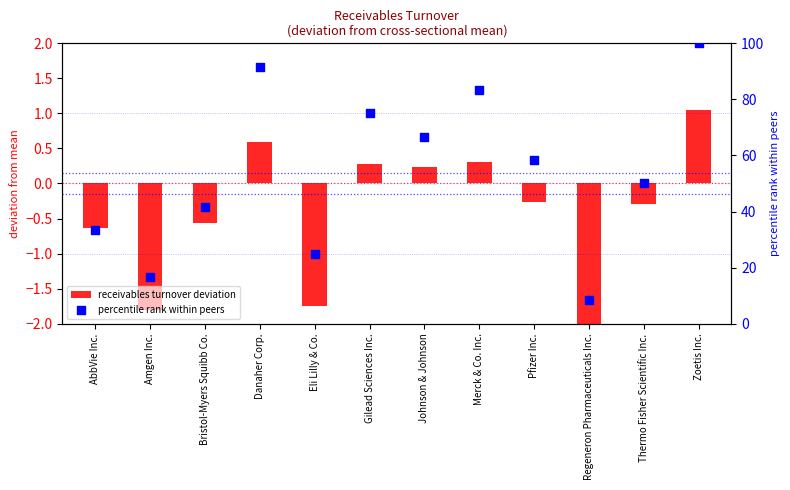

At how many categories does at least one series exceed 86?

2